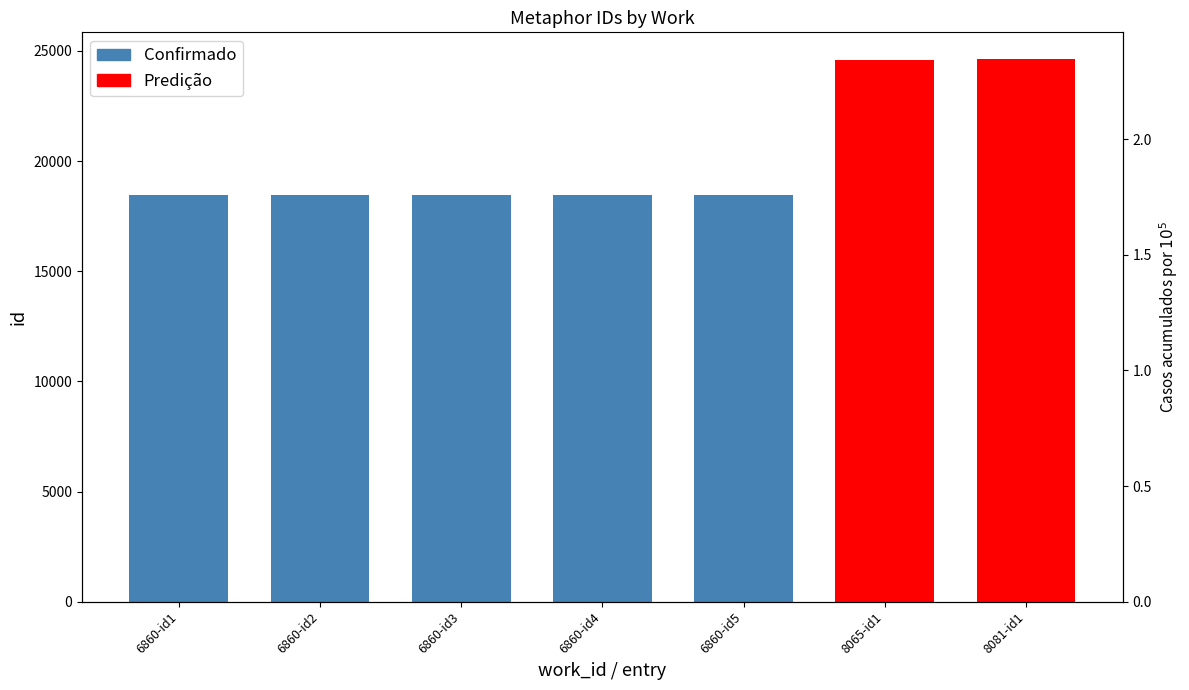

What is the difference between the maximum and minimum values?

5